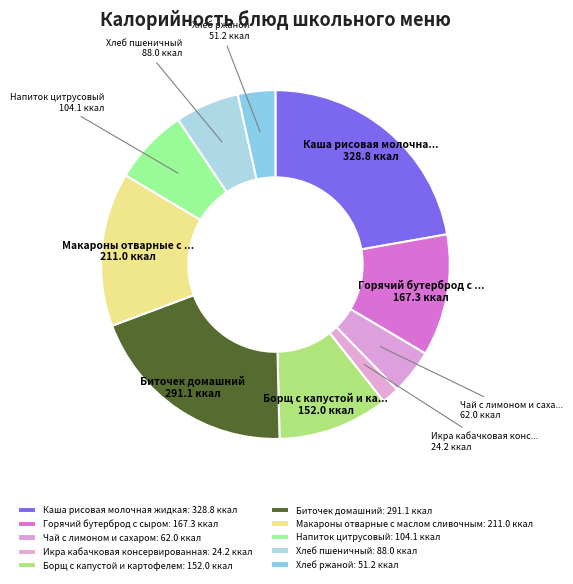

How much of the chart is everything except Напиток цитрусовый?

93.0%